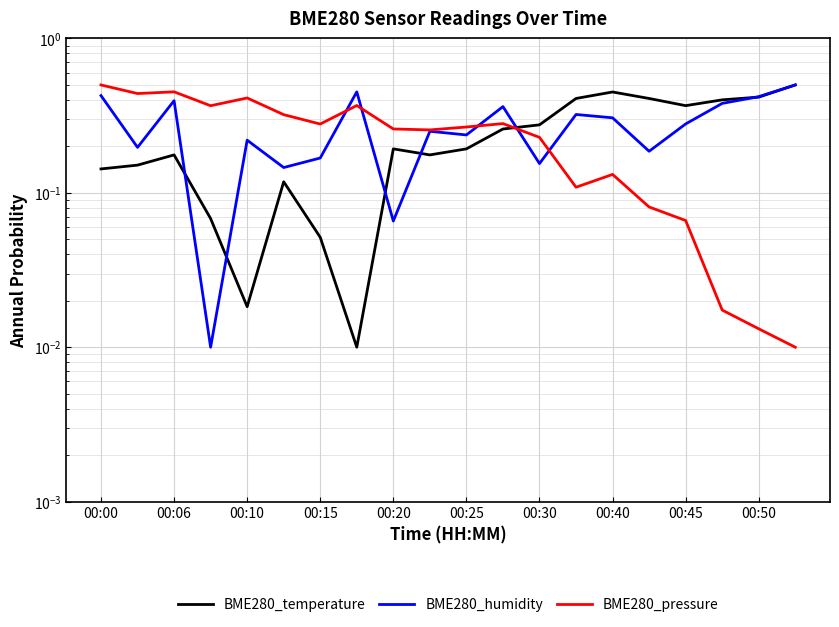

What position from the left is 00:06?

3